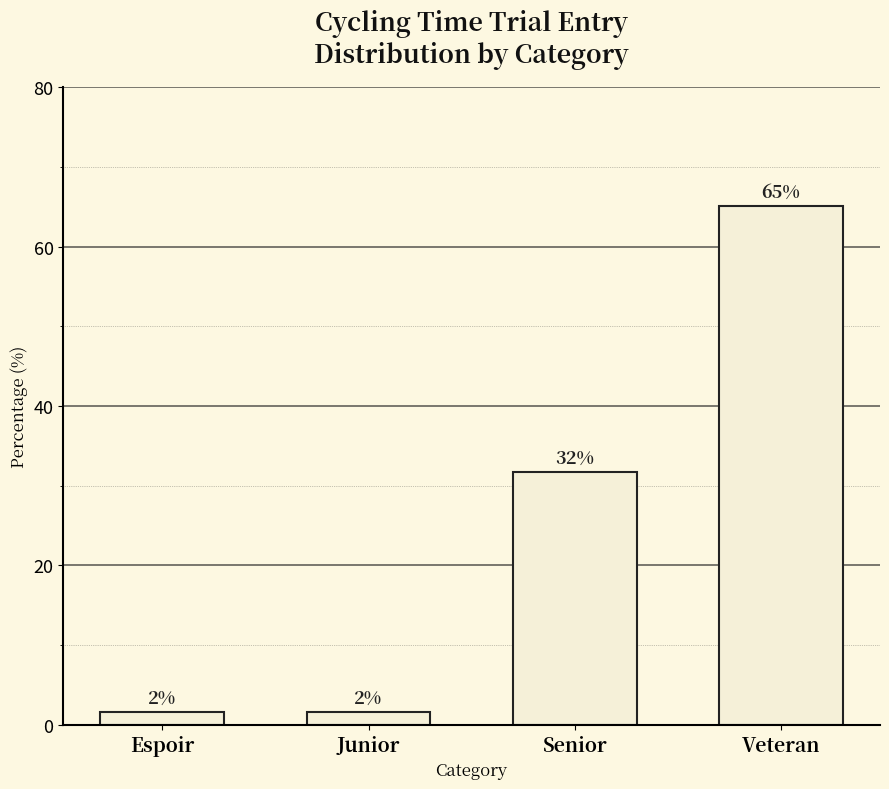

The value at Junior is 1.6. True or false?

True